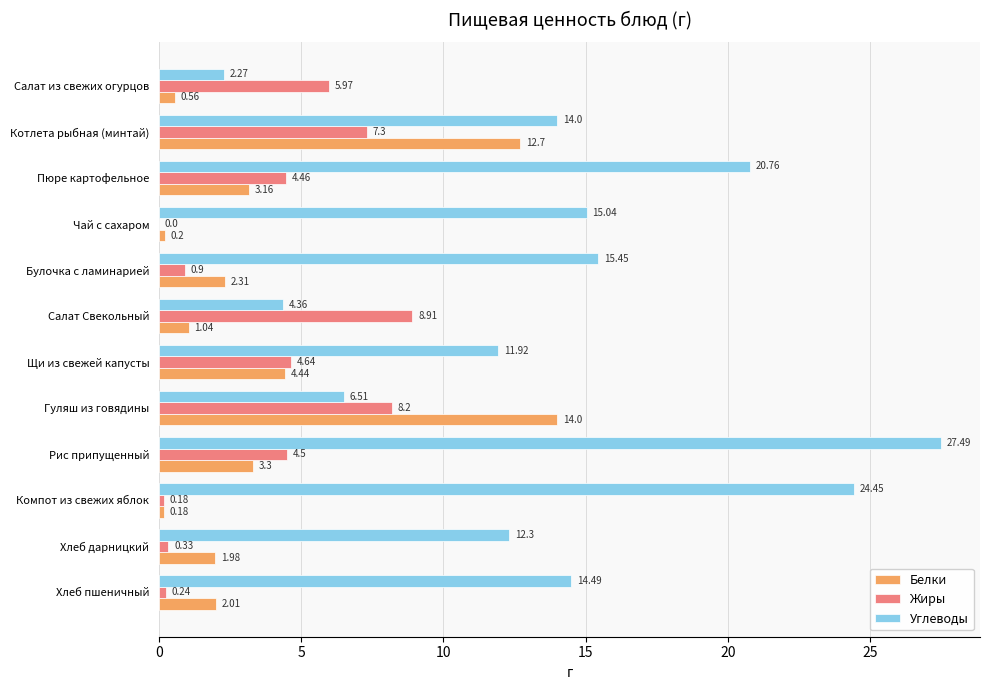

What is the sum of all Жиры values?

45.6